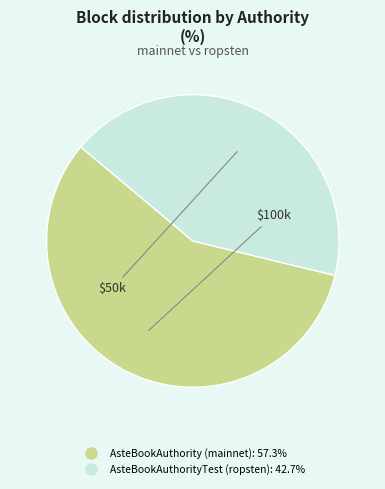

Which slice is the largest?

AsteBookAuthority (mainnet)